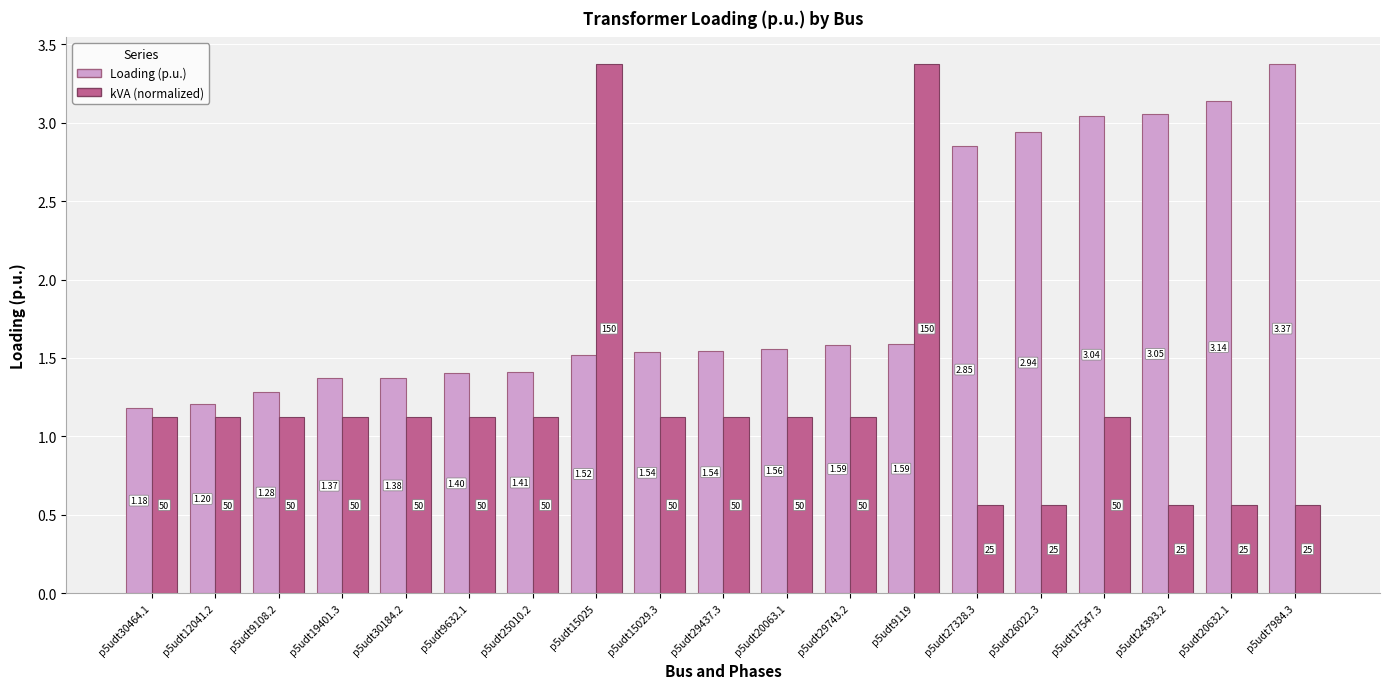

How many categories are shown in the chart?

19